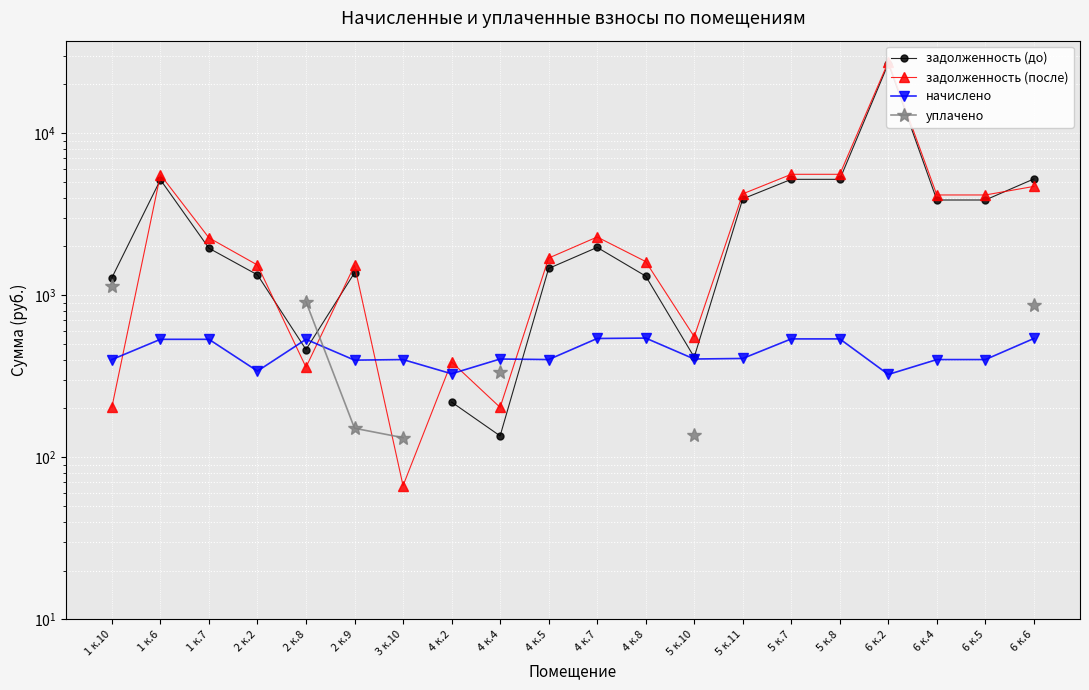

What is the average value of the начислено series?

445.5